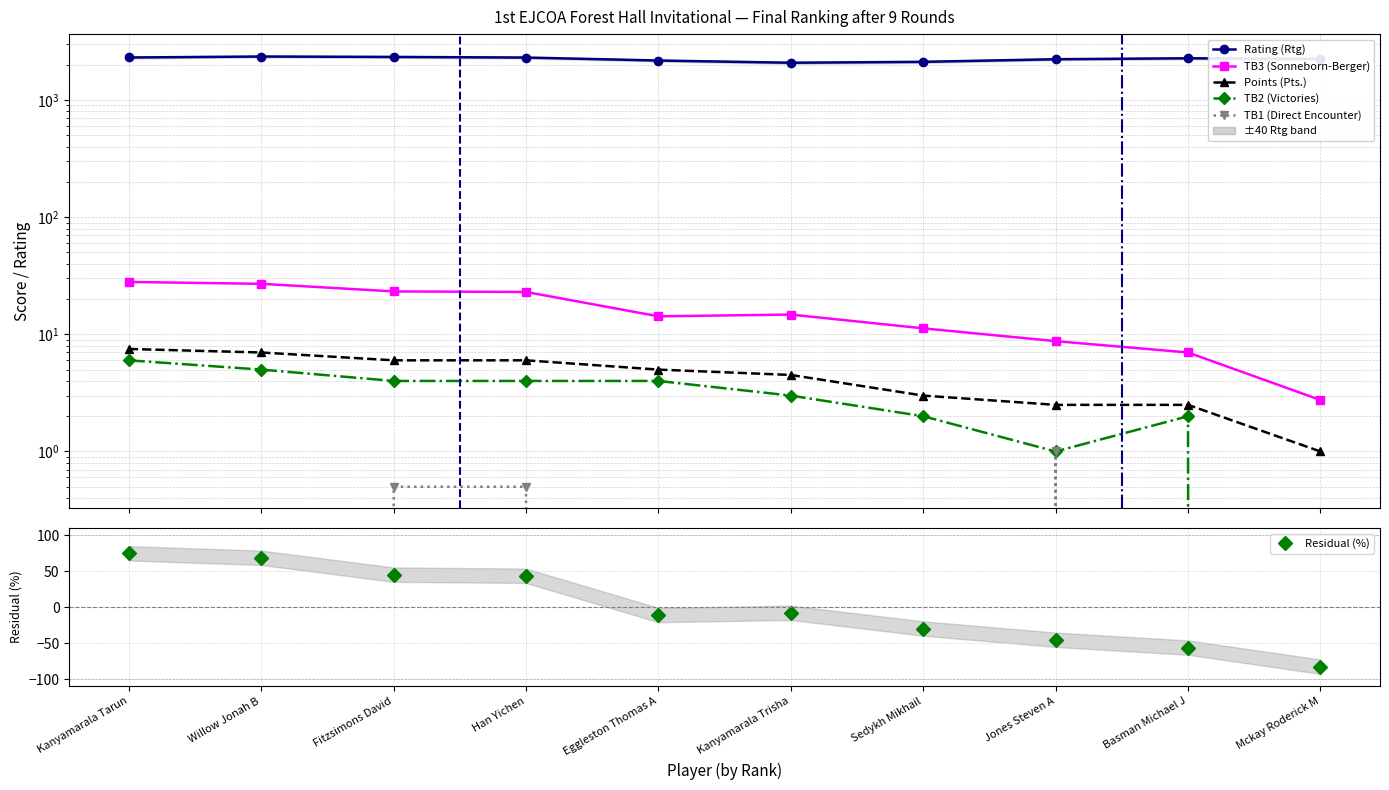

How many categories are shown in the chart?

10